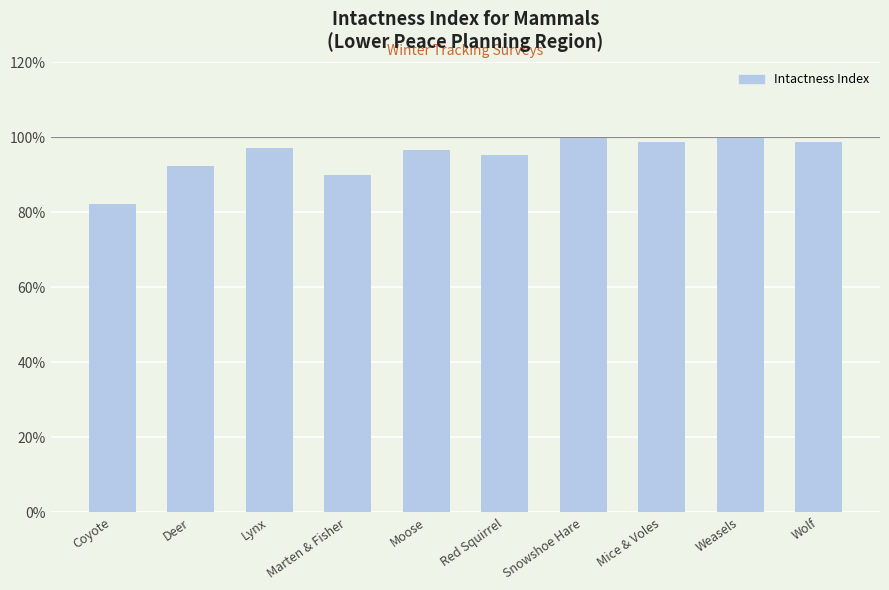

How many distinct data groups are displayed?

1